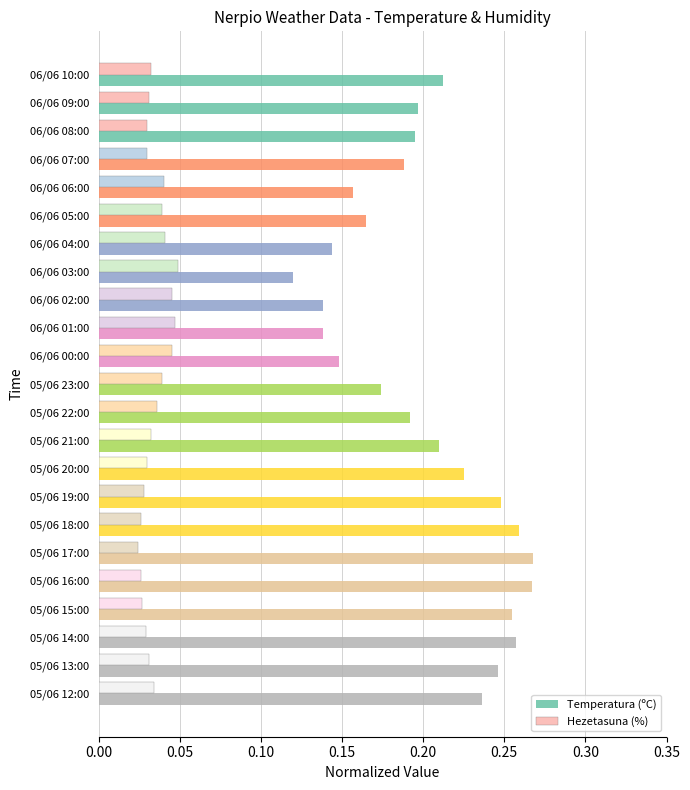

Which series has the largest total across all categories?

Temperatura (ºC)